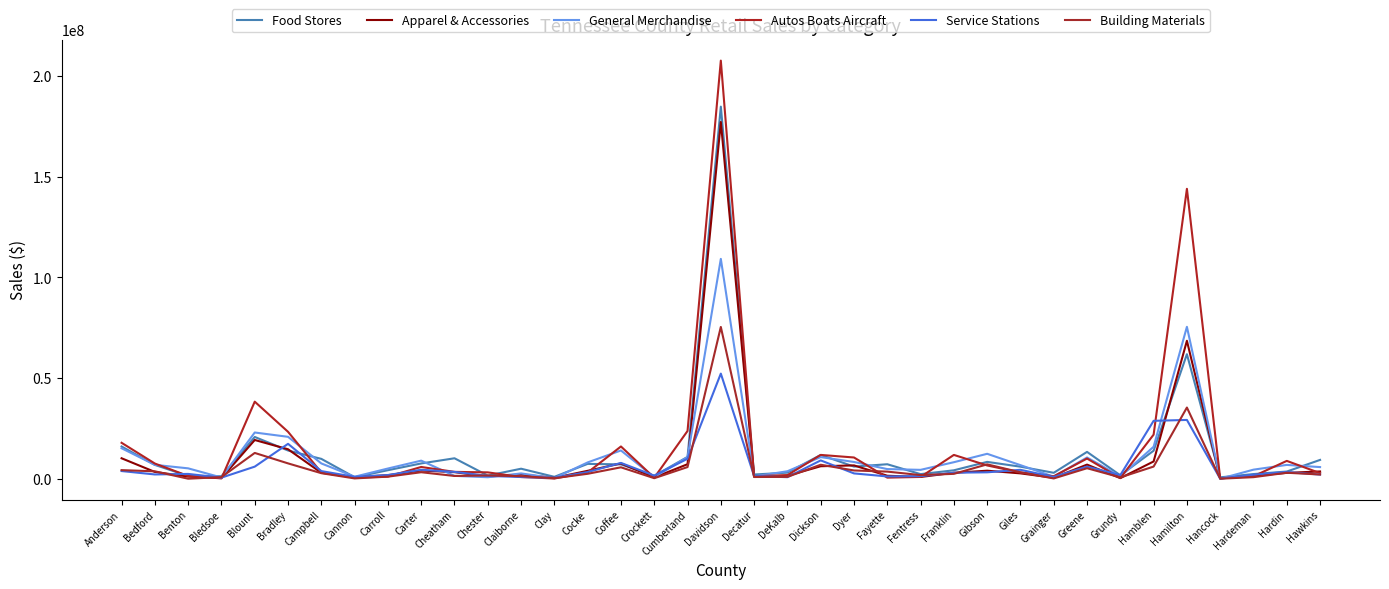

Does the chart have visible grid lines?

No